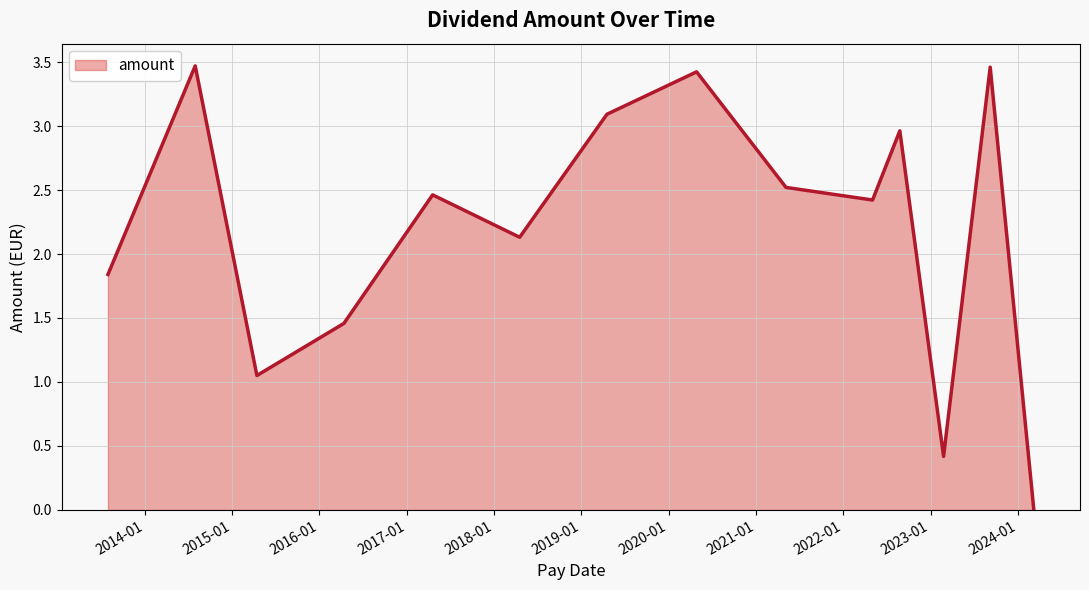

At which category does the chart reach its minimum across all series?

2024-03-07